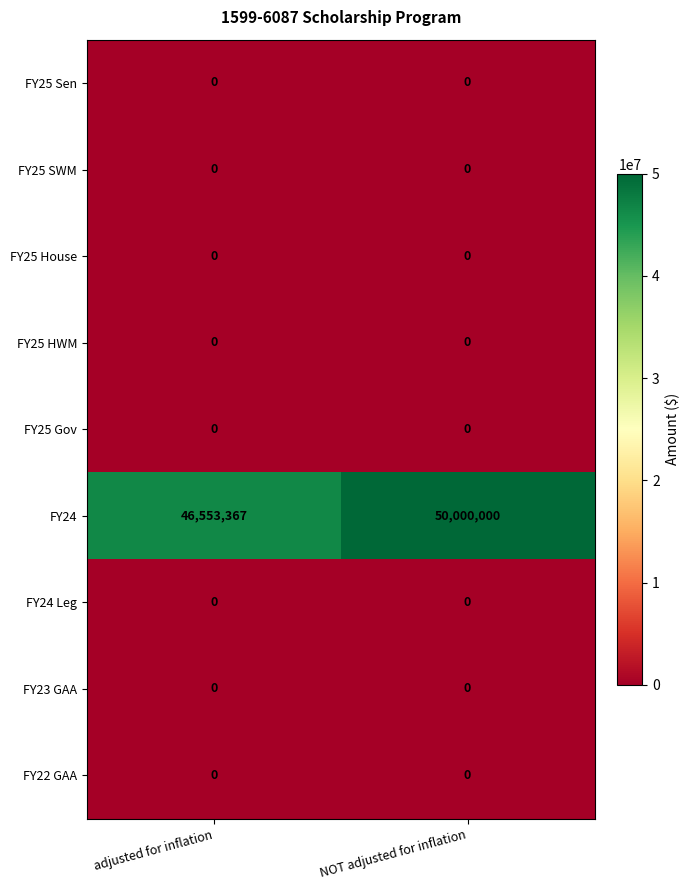

Which series has the largest total across all categories?

FY24